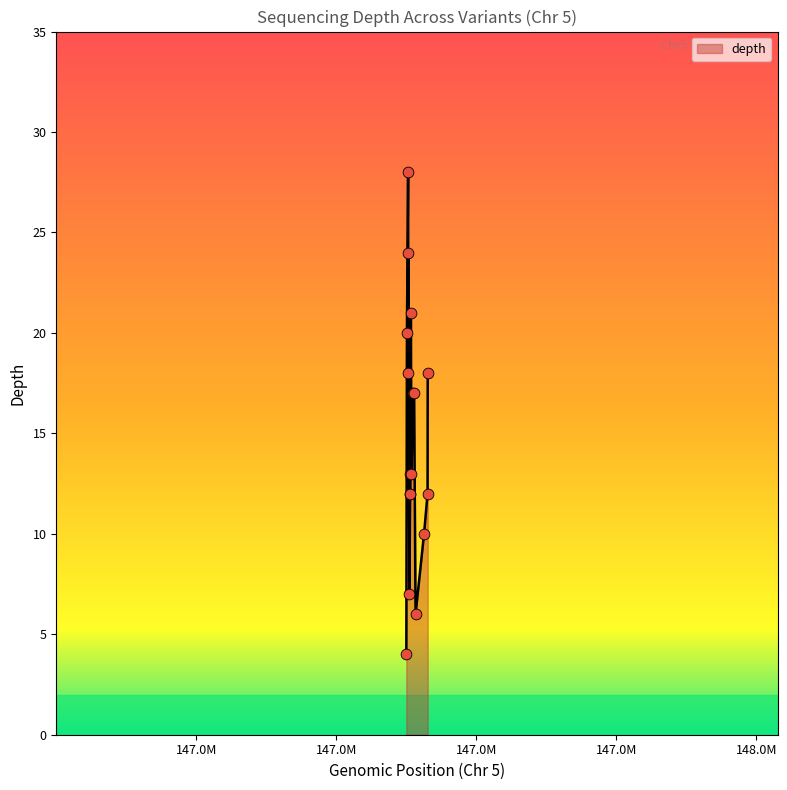

What is the difference between the maximum and minimum values?

24